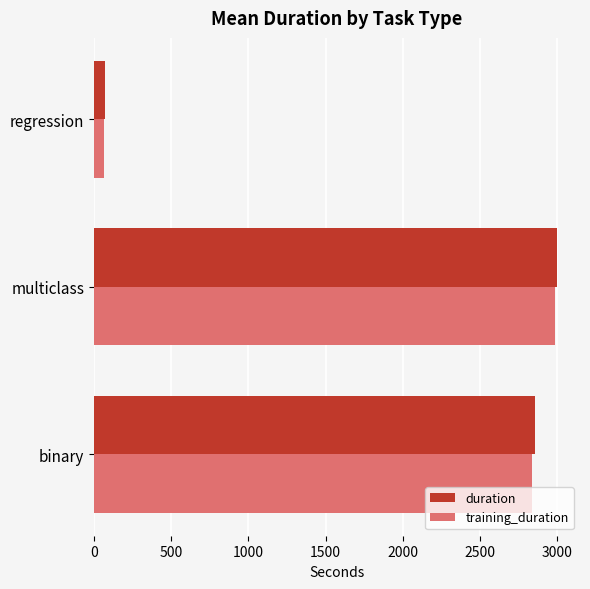

Rank the categories by training_duration value from lowest to highest.

regression, binary, multiclass